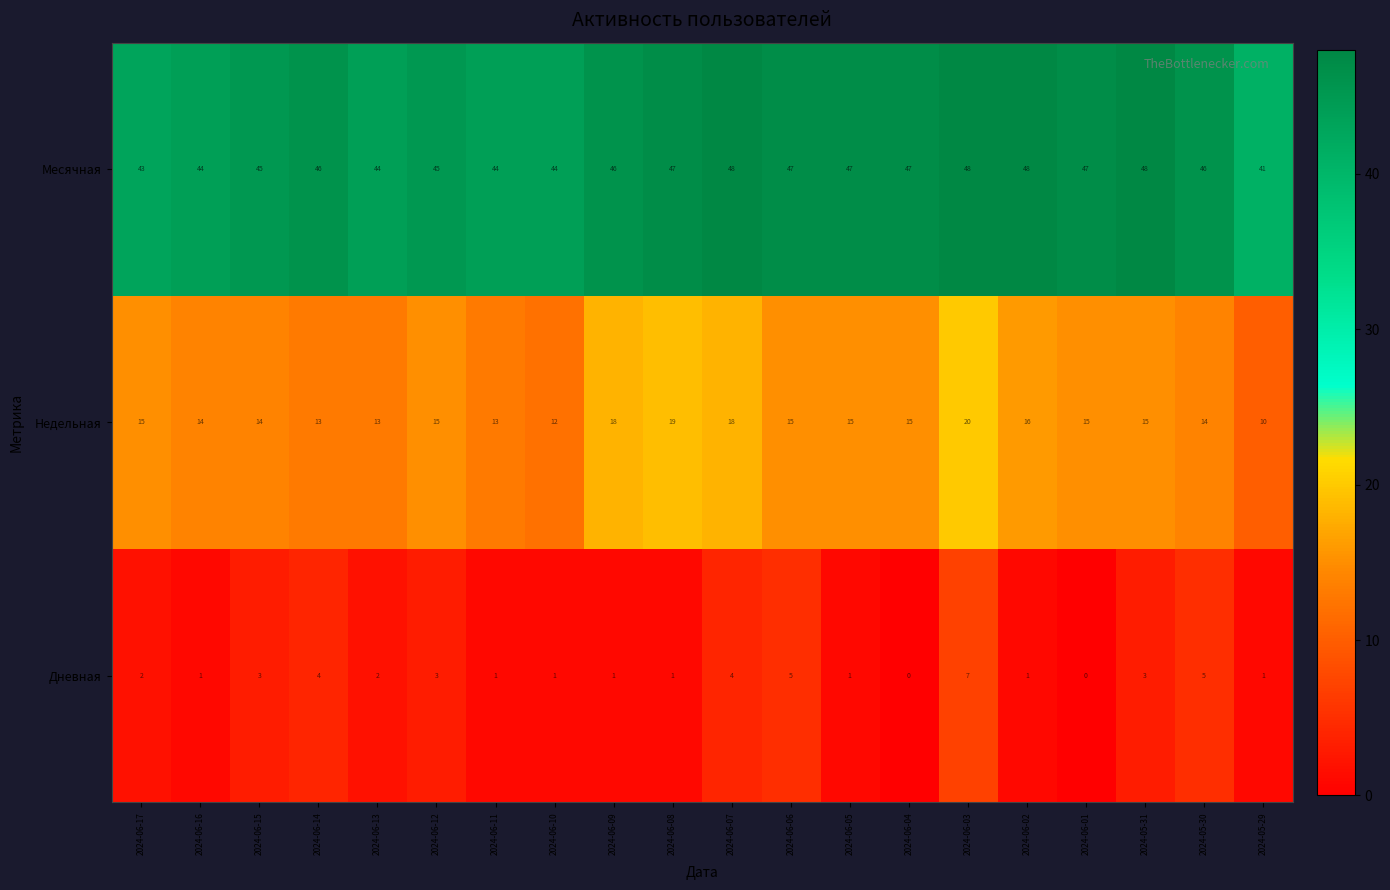

Between 2024-06-03 and 2024-05-31, which series saw the biggest shift?

Недельная